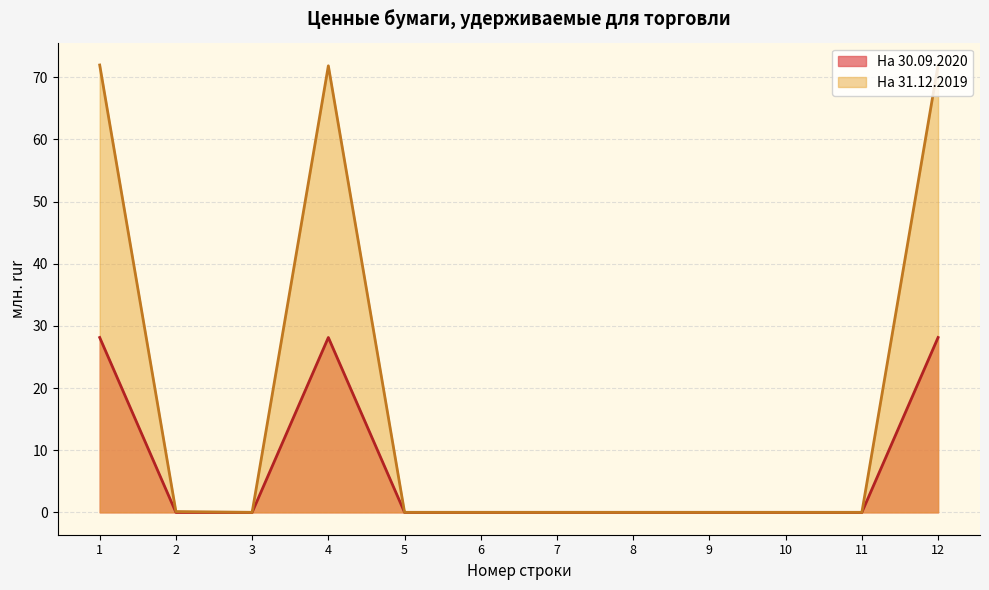

What is the greatest value displayed?

72.0